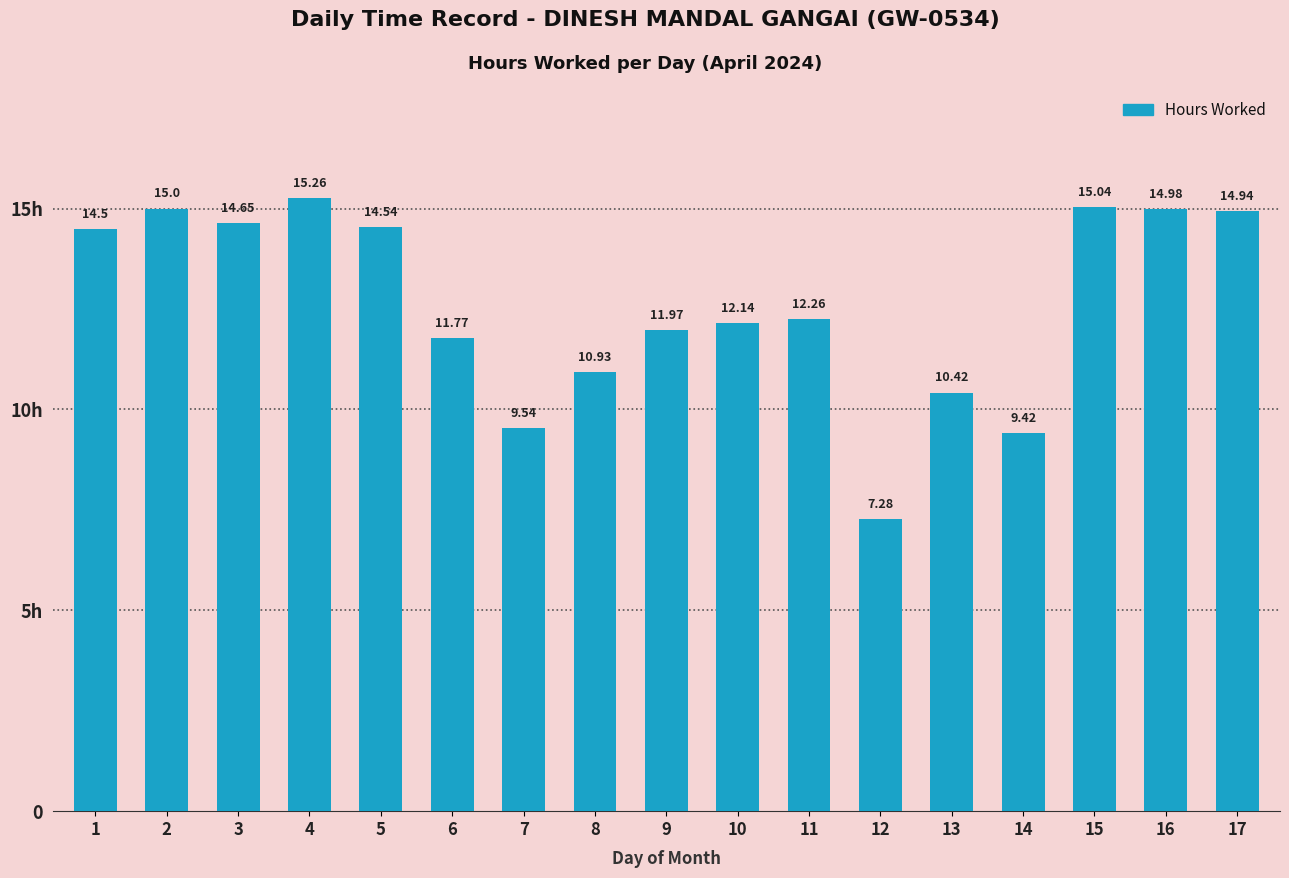

Does the chart contain any negative values?

No